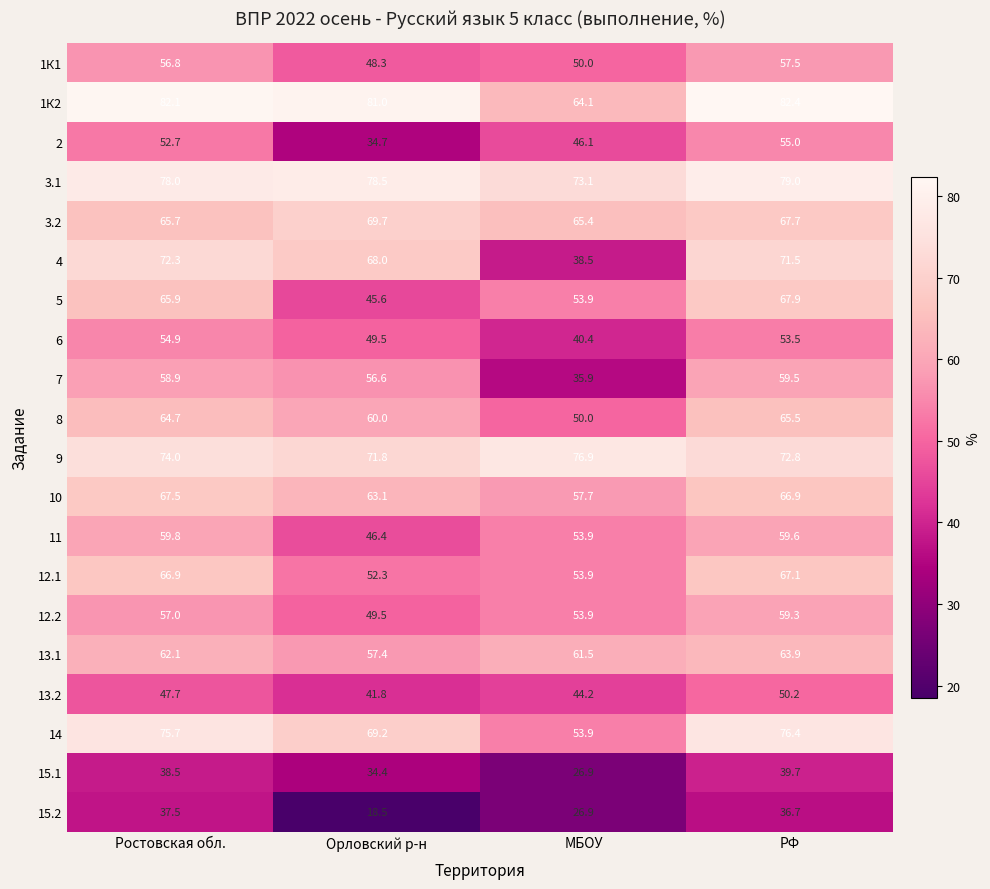

At which category is the sum across all series the highest?

РФ